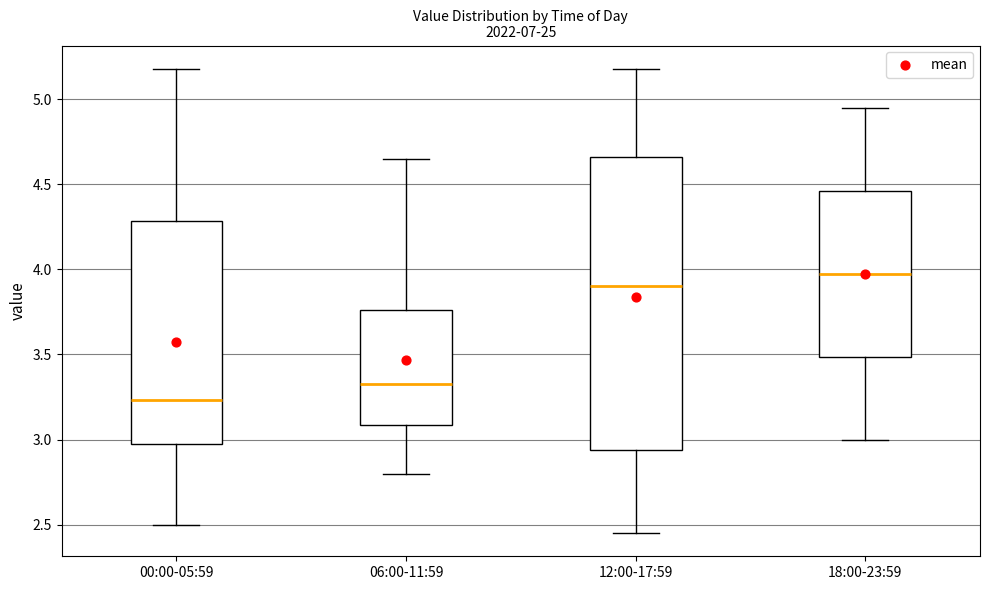

Which box is the tallest, from its lower edge to its upper edge?

12:00-17:59